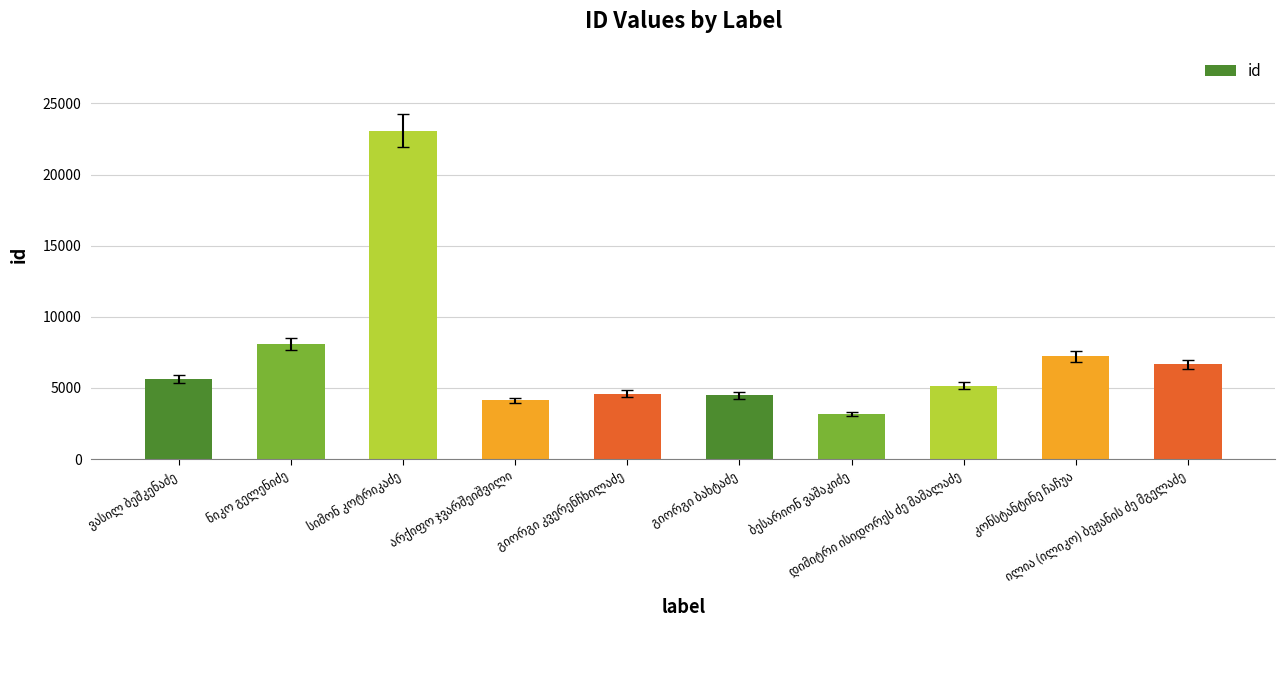

What is the minimum value shown in the chart?

3169